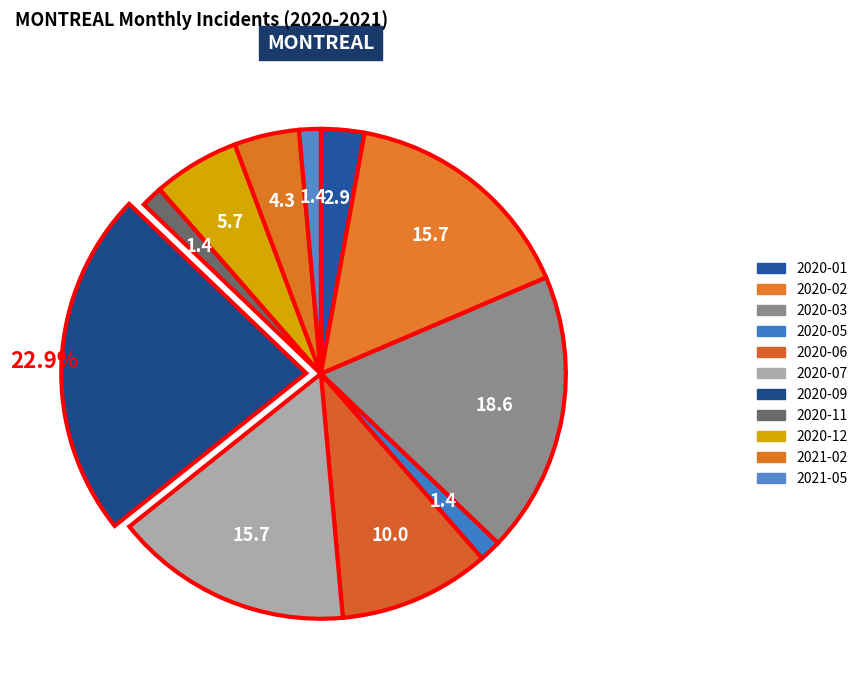

Count the number of slices in the pie.

11